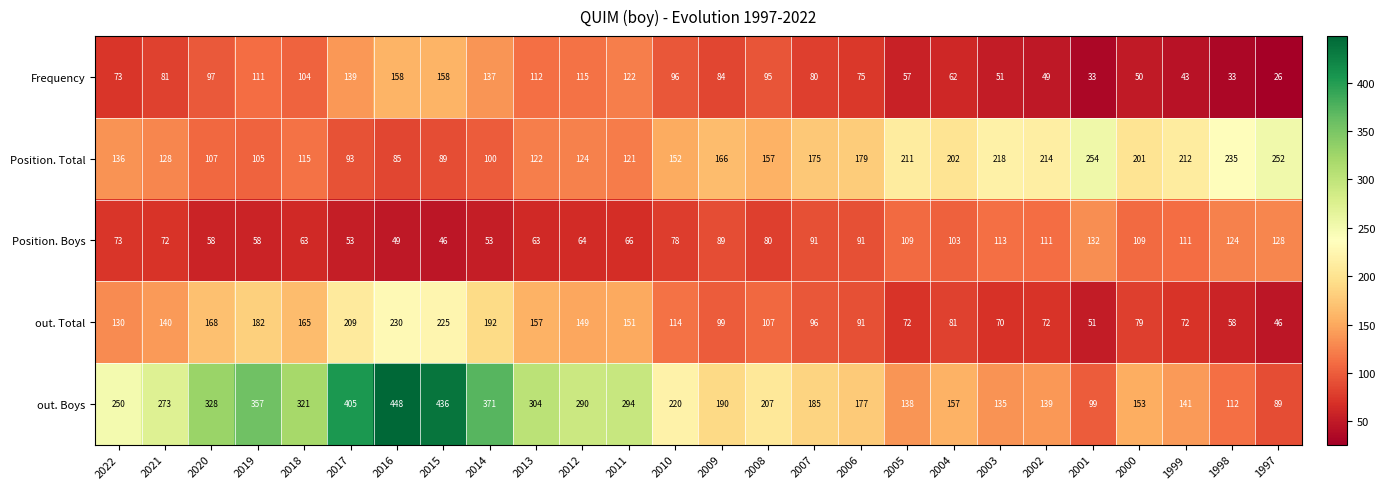

At how many categories does at least one series exceed 194?

23